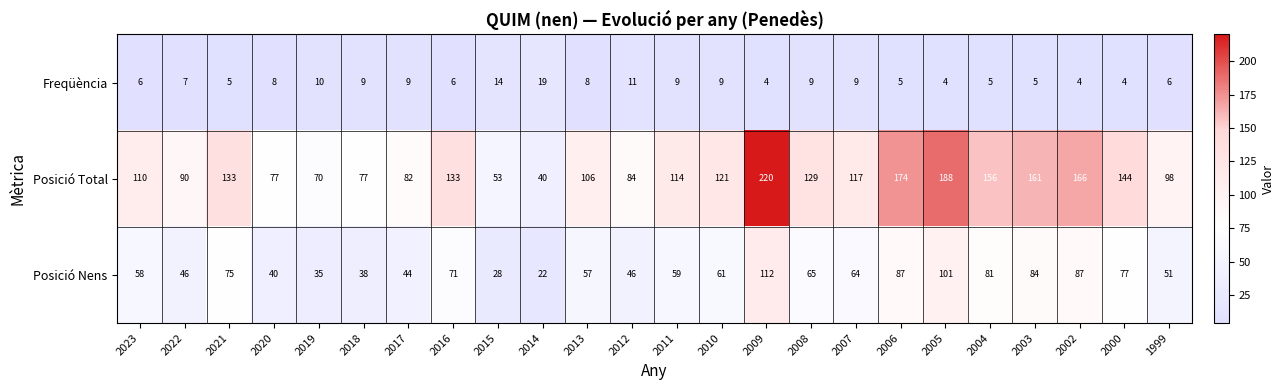

What is the minimum value for Posició Total?

40